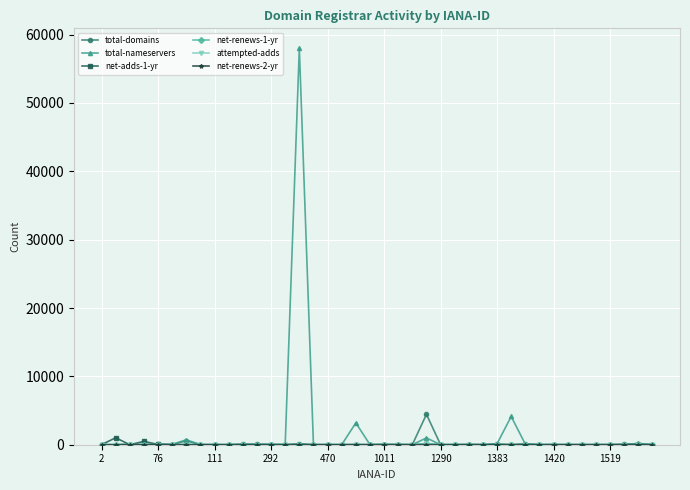

Which series has the widest spread of values?

total-nameservers